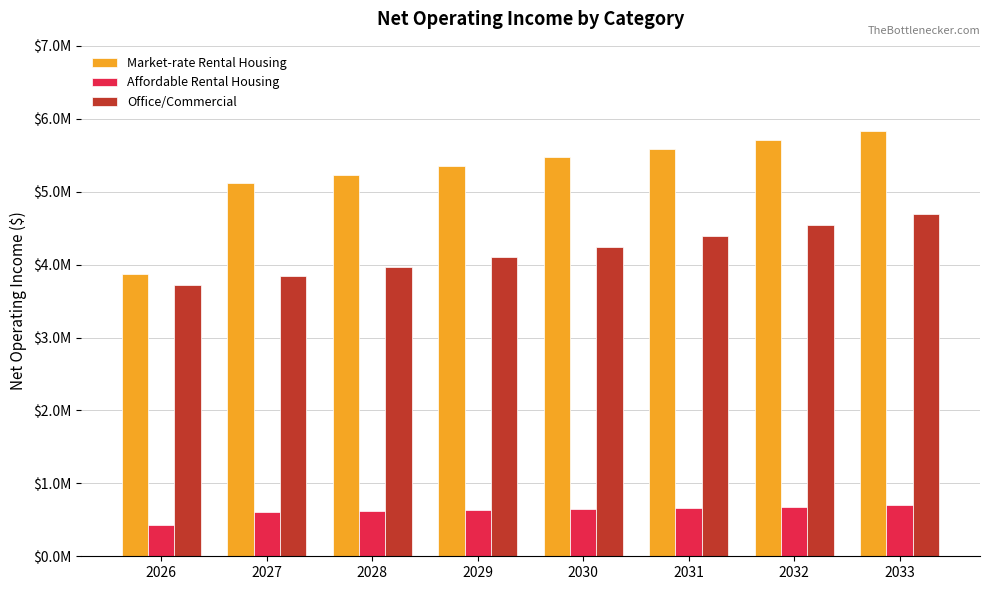

What is the total value across all series at 2032?

10931078.5